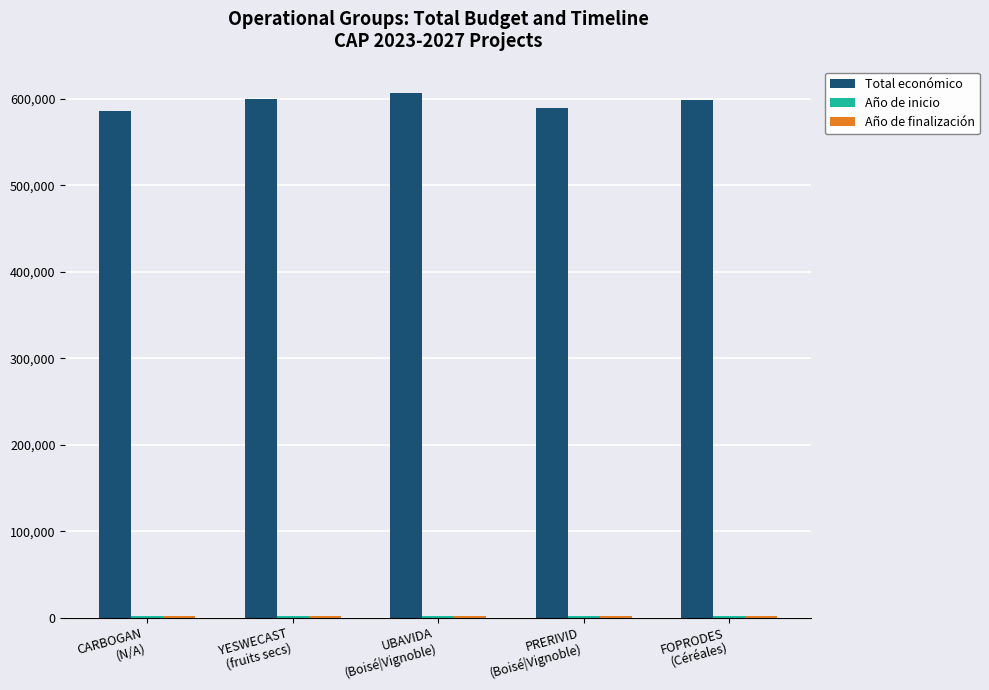

What is the minimum value for Total económico?

585914